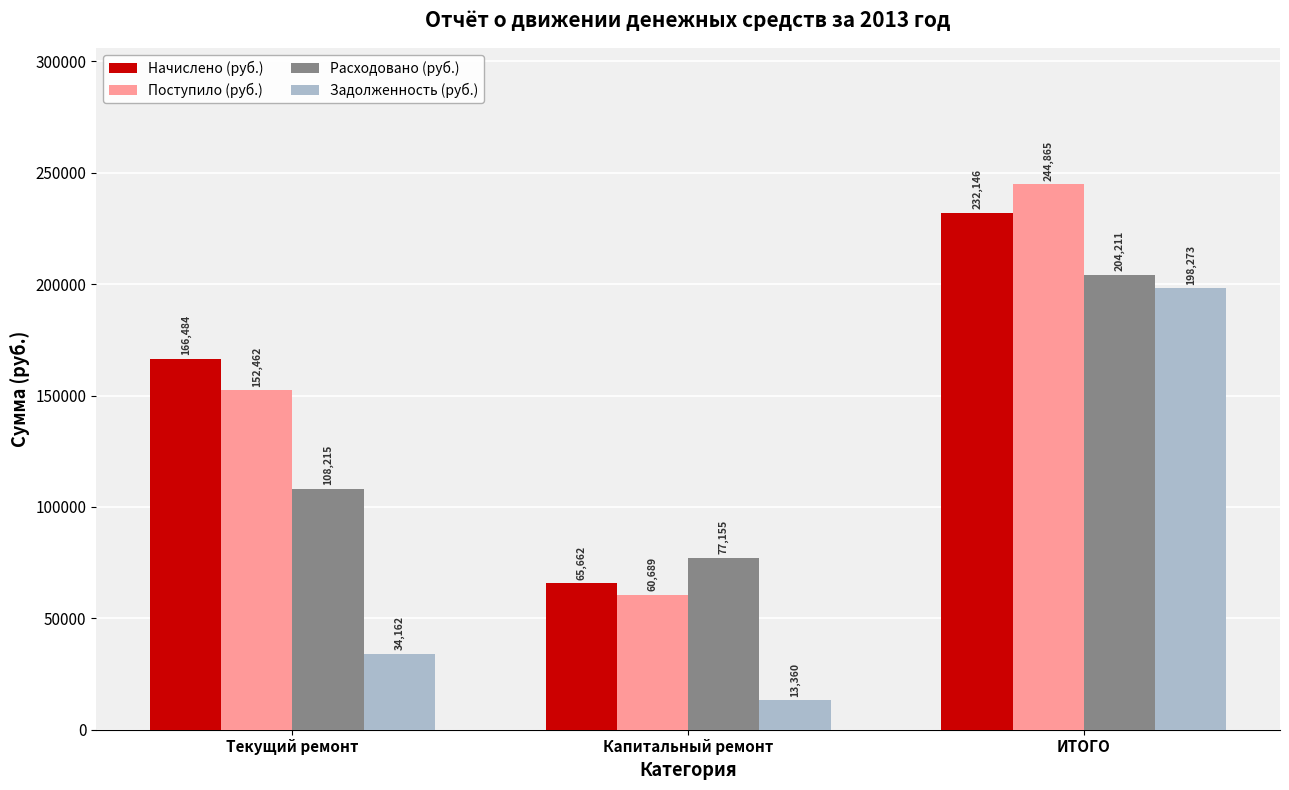

At which label does Расходовано (руб.) first exceed 108214?

Текущий ремонт